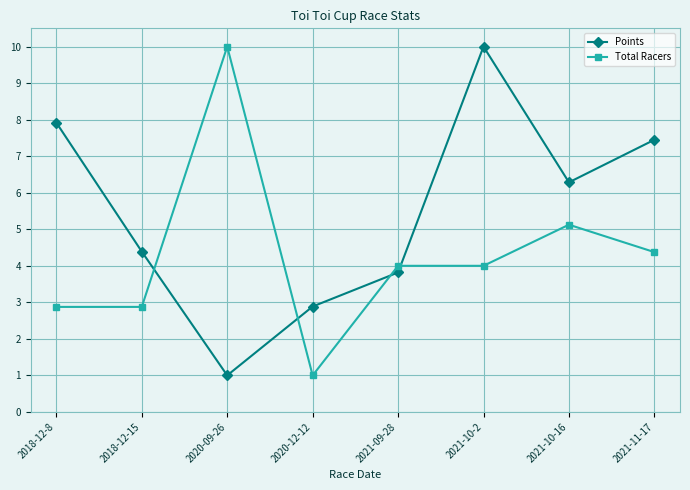

Is it true that Points equals 7.9 at 2018-12-8?

True